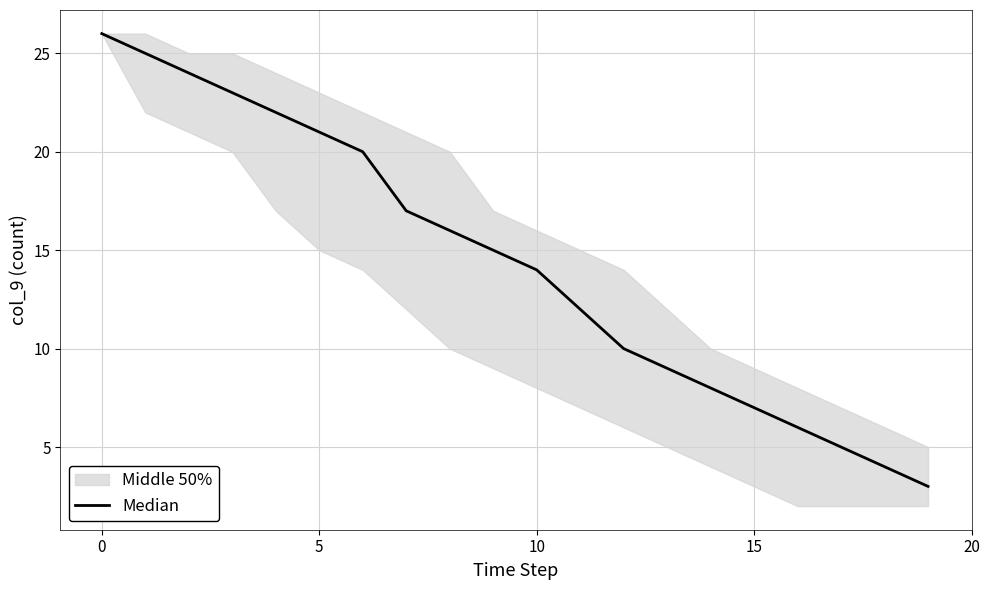

What is the label of the 7th point from the left?

6